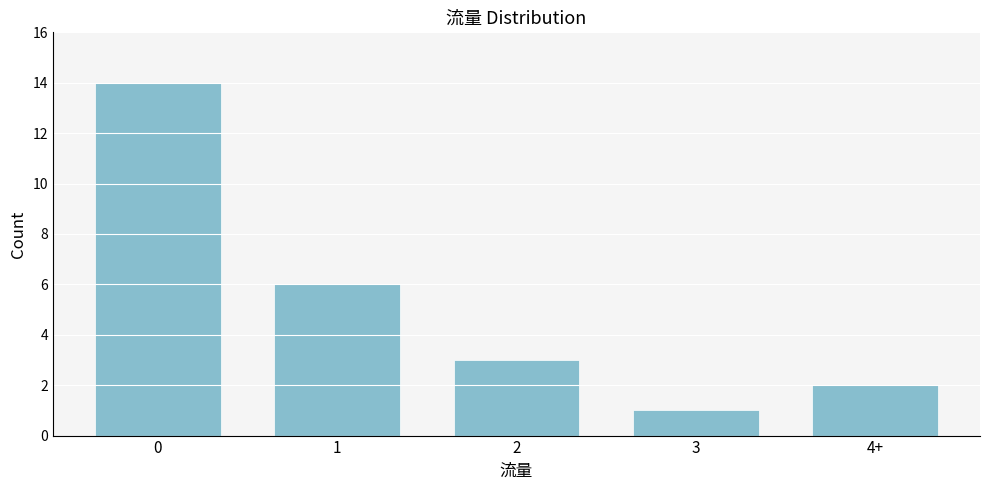

Reading left to right, transcribe all the data shown in this chart.

0=14	1=6	2=3	3=1	4+=2